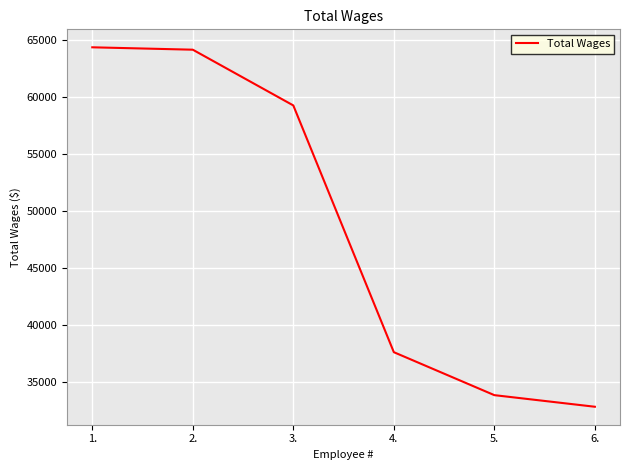

What is the average value?

48683